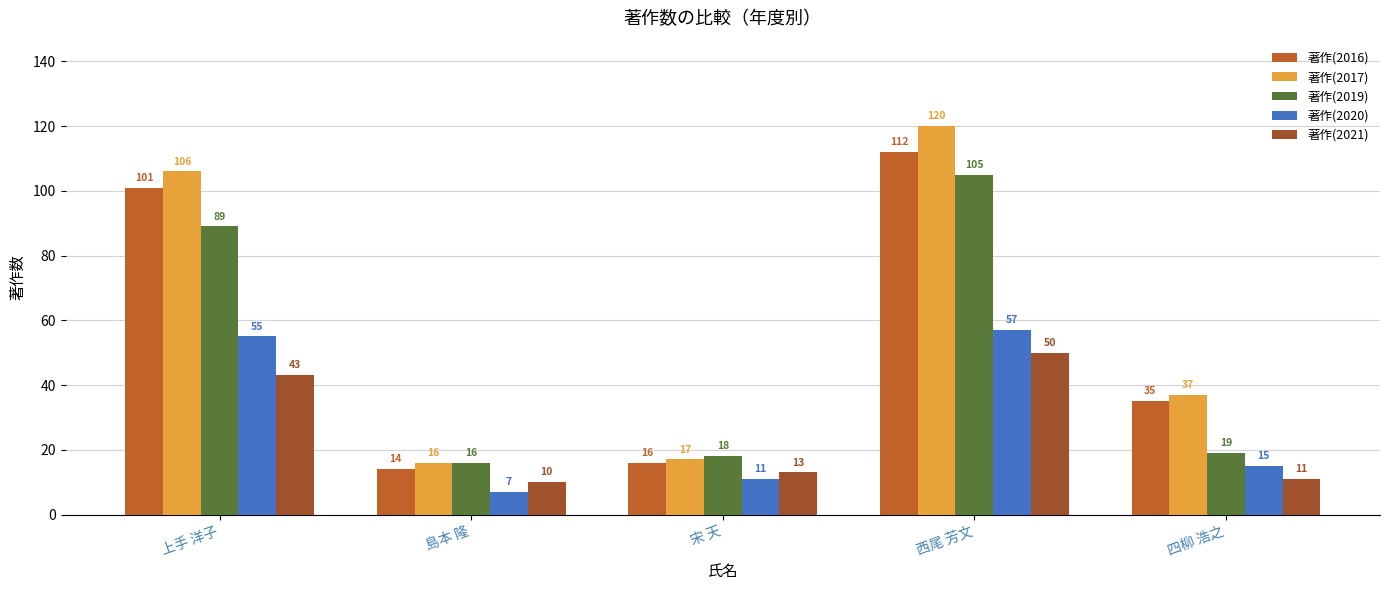

True or false: 著作(2019) has a value of 34 at 西尾 芳文.

False